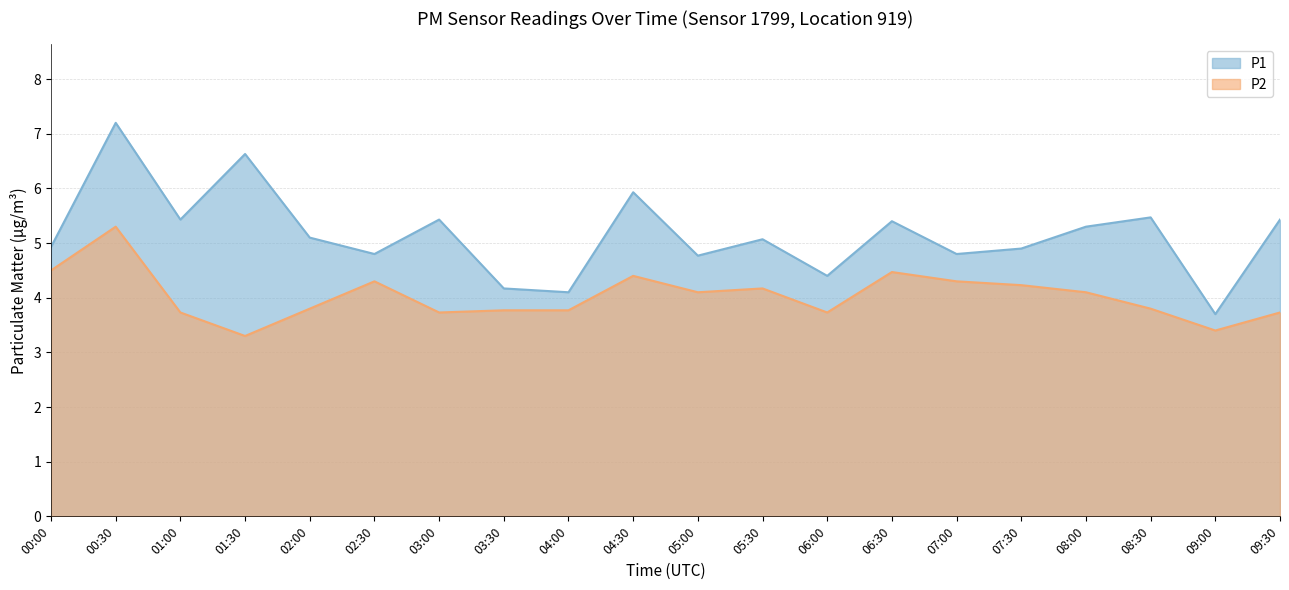

What is the maximum value for P2?

5.3